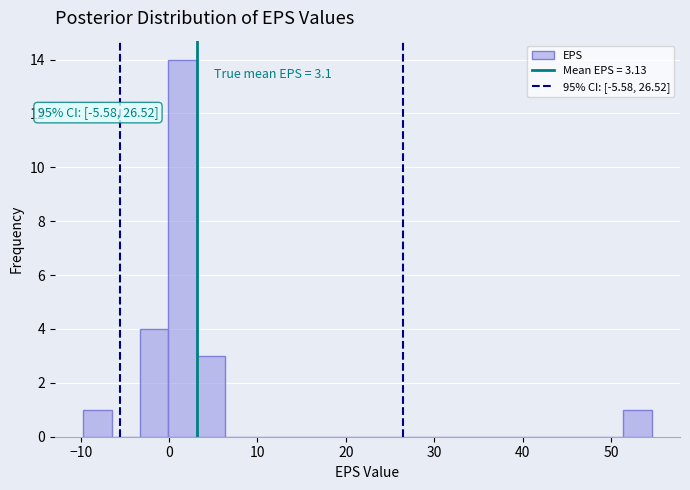

Around what value on the x-axis is the tallest bar? Give the approximate position of its centre, as read against the axis.

2